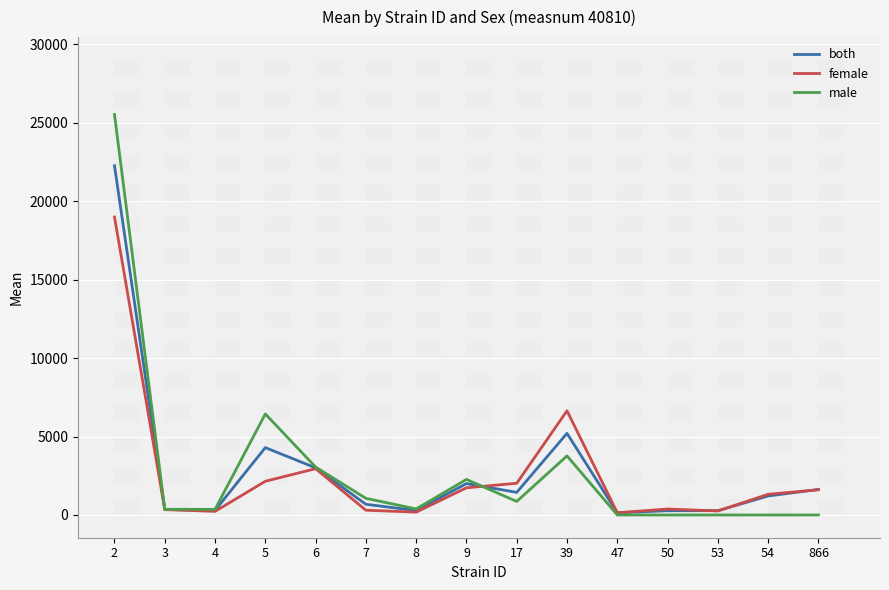

Which label corresponds to the largest value in the chart?

2